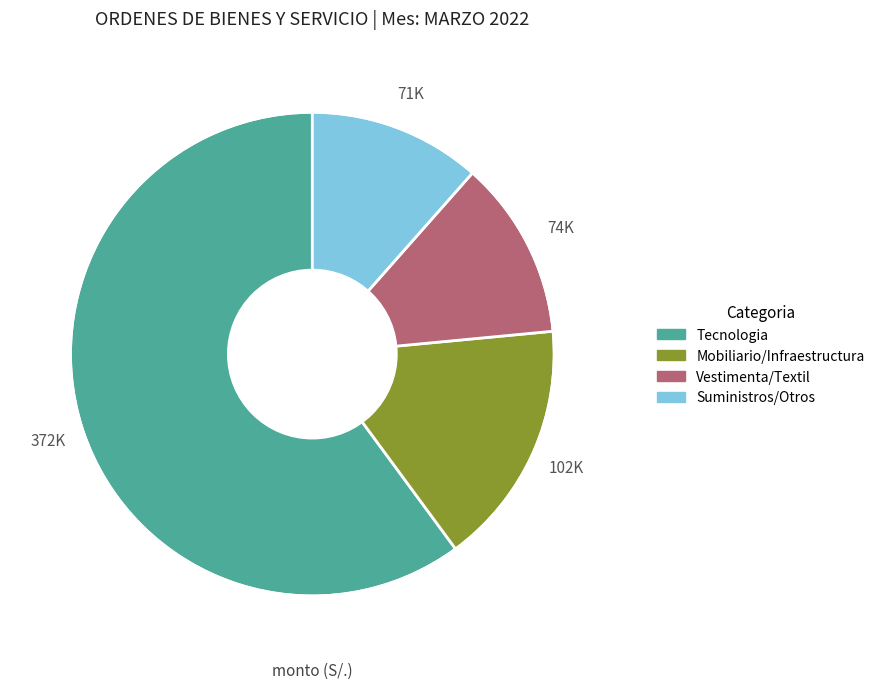

How many segments does this pie chart have?

4